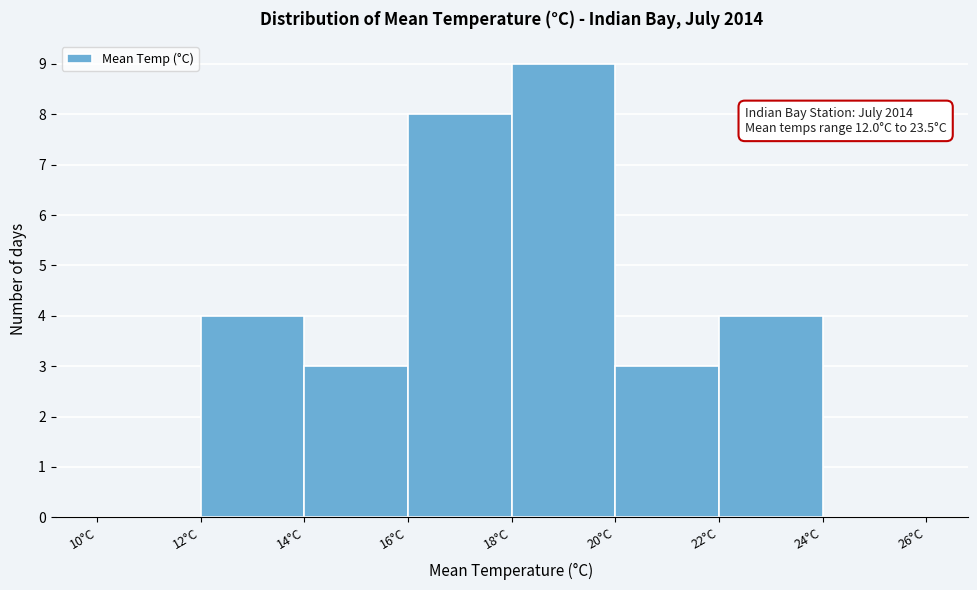

Which range on the x-axis has the tallest bar?

18 to 20